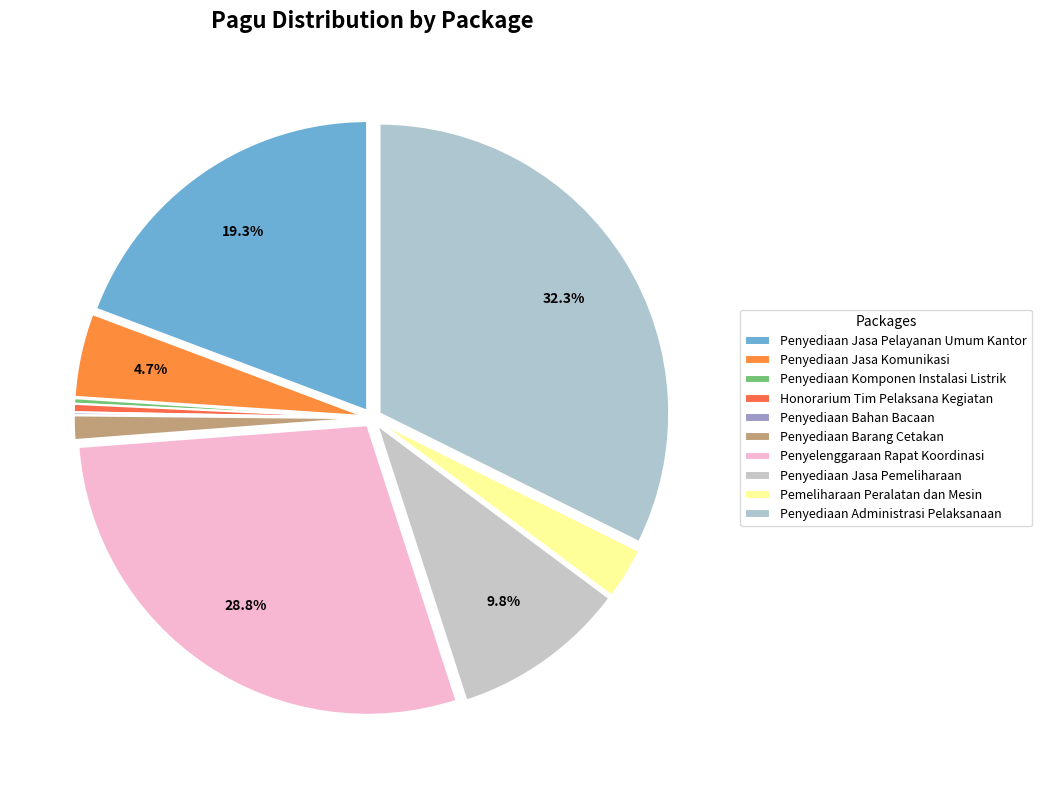

To the nearest percent, what is the average slice percentage?

10%